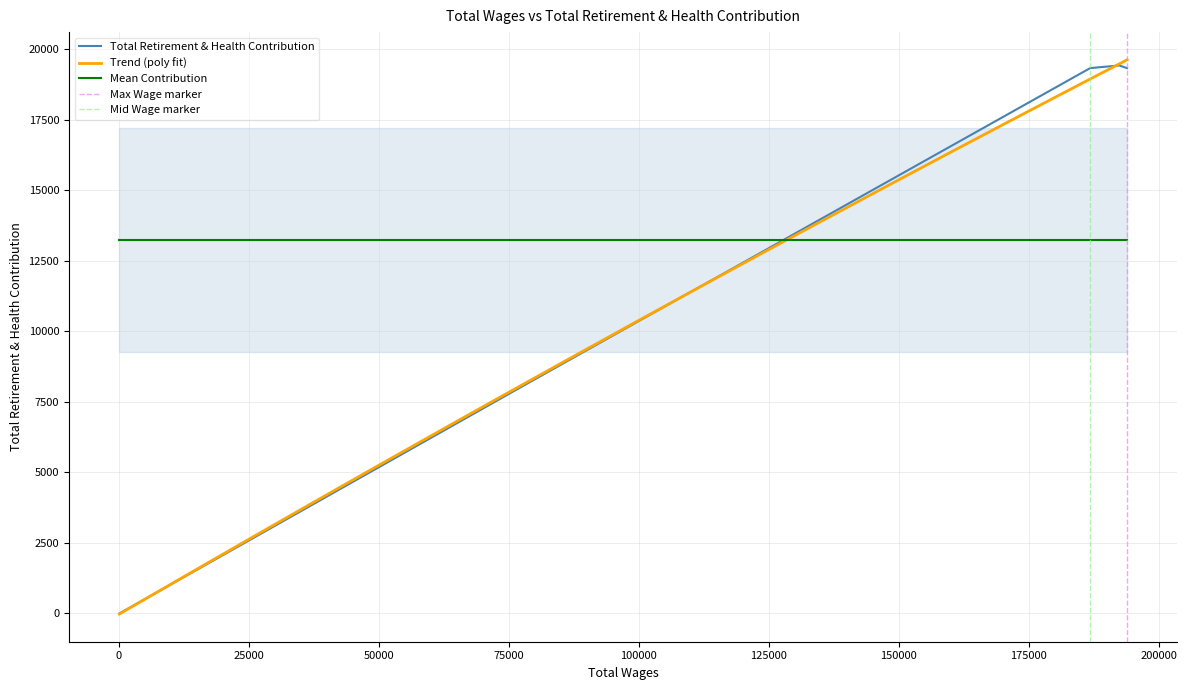

How many values are below 19330?

2